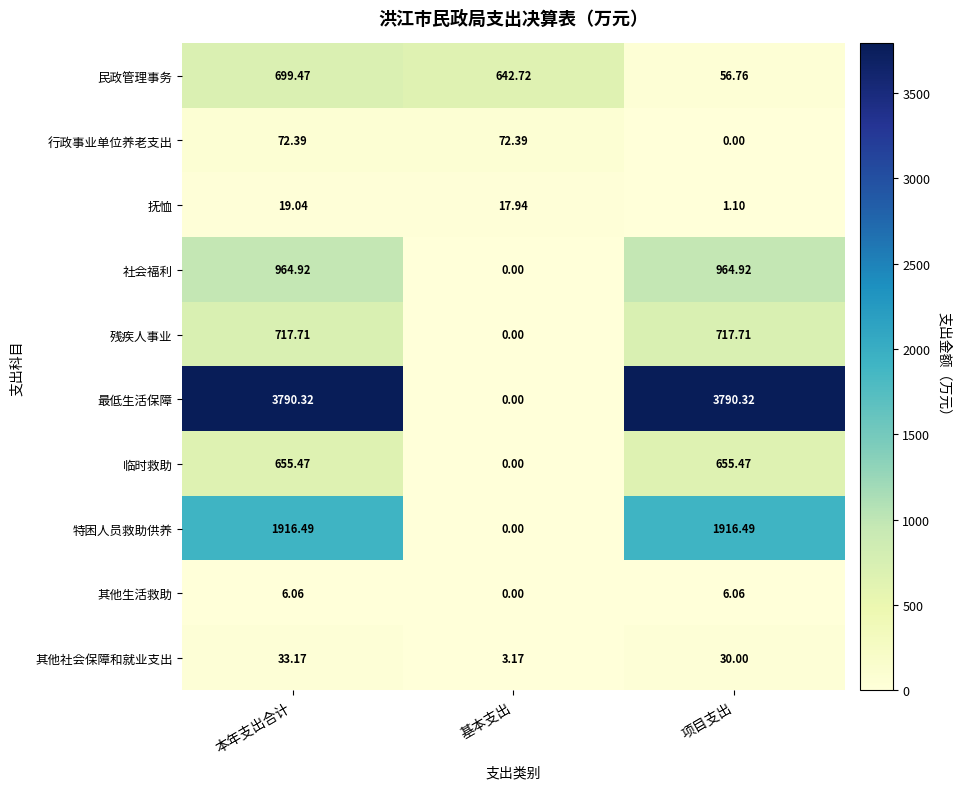

Which series changed the most between 本年支出合计 and 项目支出?

民政管理事务